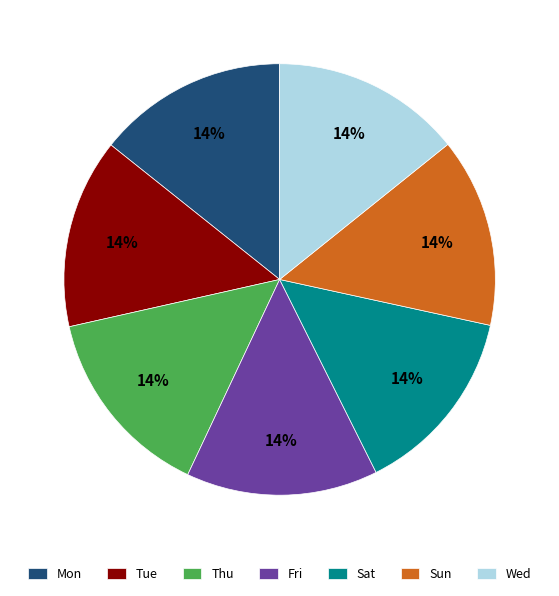

Is there a majority slice in this chart?

No